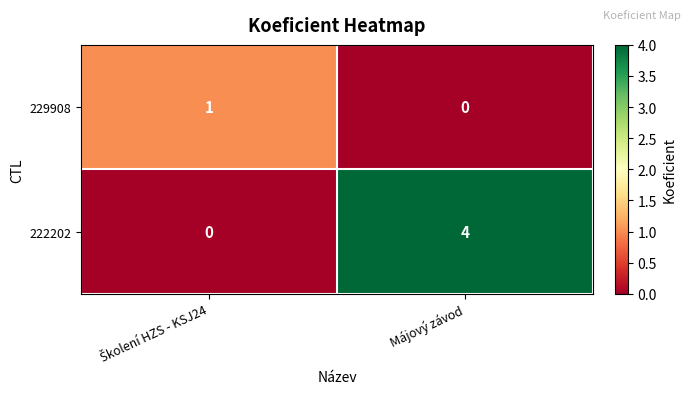

Reading left to right, list all the values displayed in this chart.

229908: 1	0
222202: 0	4